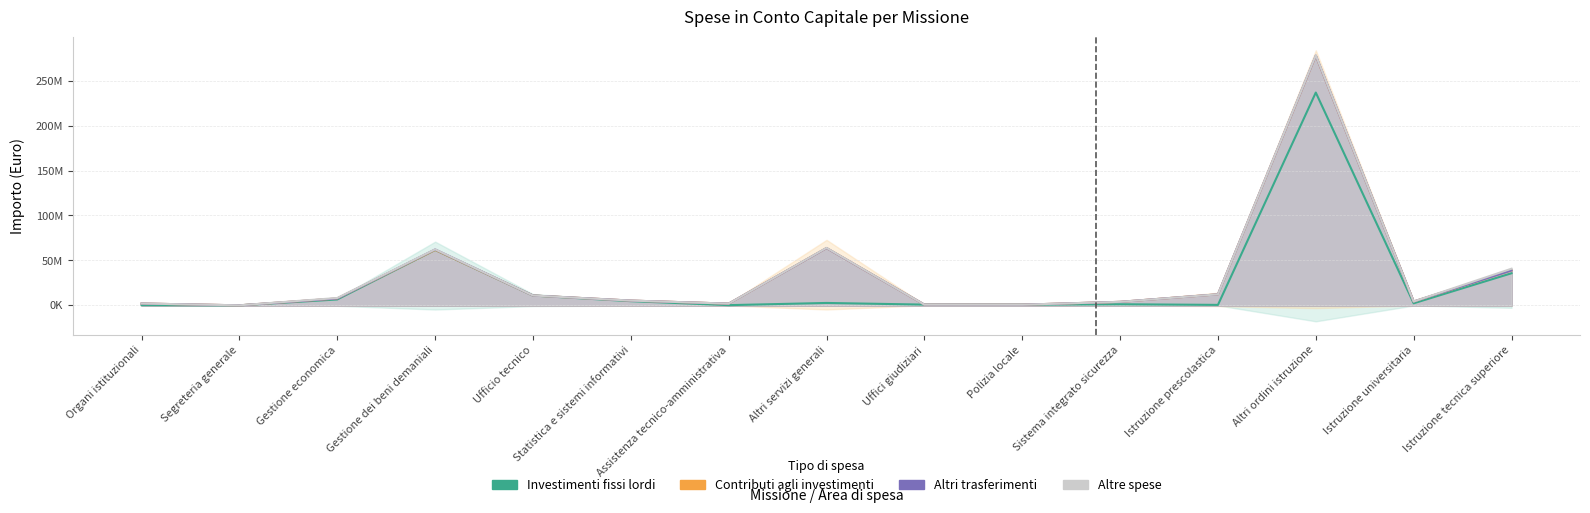

Does the chart display data point markers on the line(s)?

No